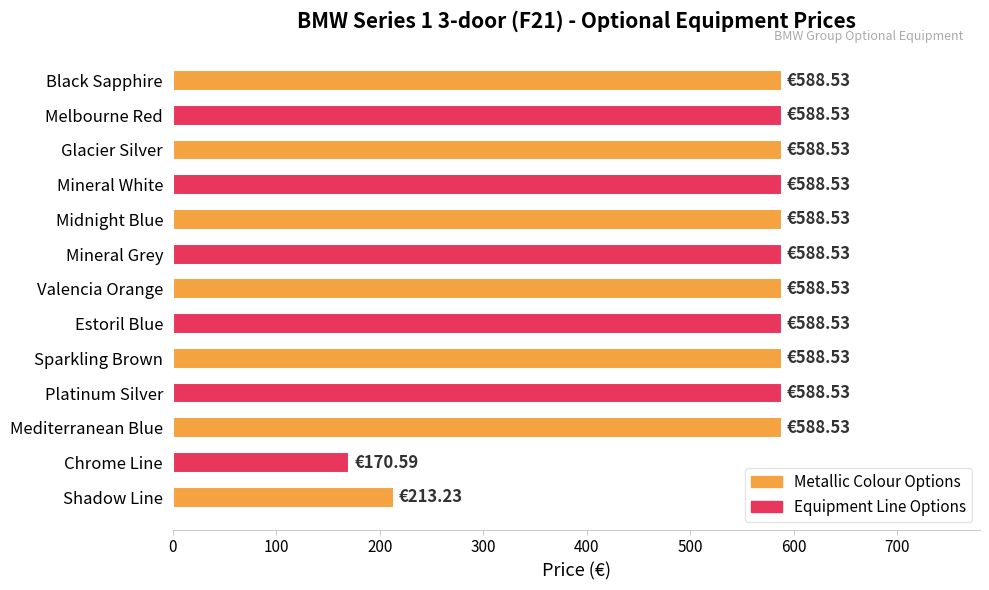

How many data points does each series have?

13